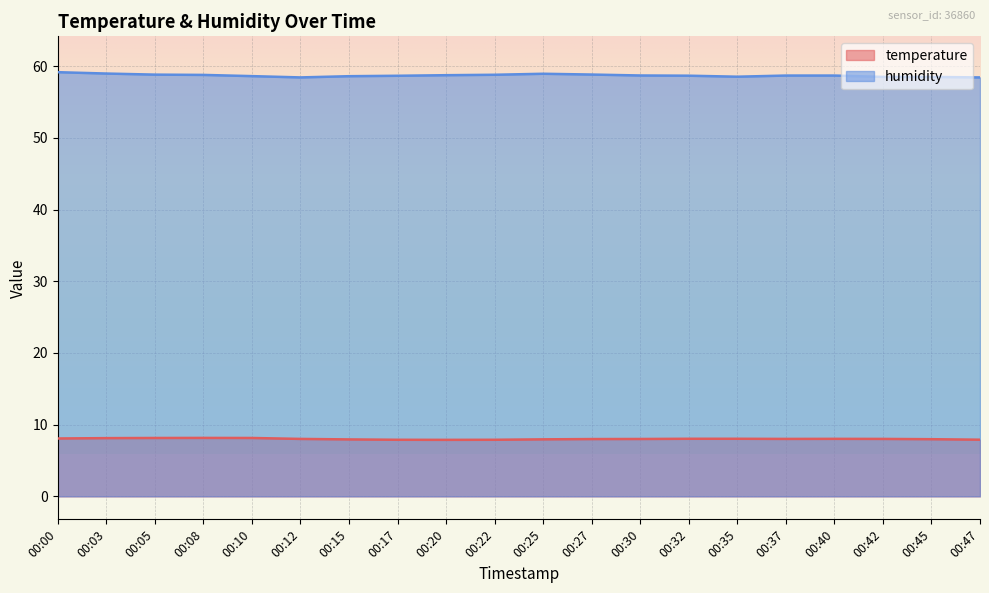

Reading left to right, what are all the values shown in this chart?

temperature: 8.1	8.1	8.1	8.2	8.1	8.0	7.9	7.9	7.9	7.9	8.0	8.0	8.0	8.0	8.0	8.0	8.0	8.0	8.0	7.9
humidity: 59.2	59.0	58.8	58.8	58.6	58.4	58.6	58.7	58.7	58.8	58.9	58.8	58.7	58.7	58.5	58.7	58.7	58.5	58.5	58.4